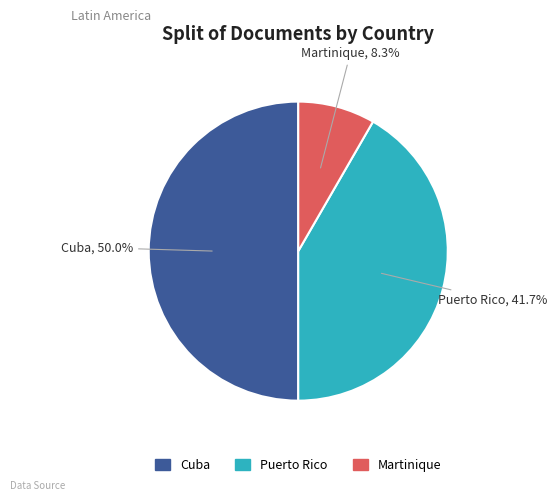

Does Martinique account for over 50% of the chart?

No